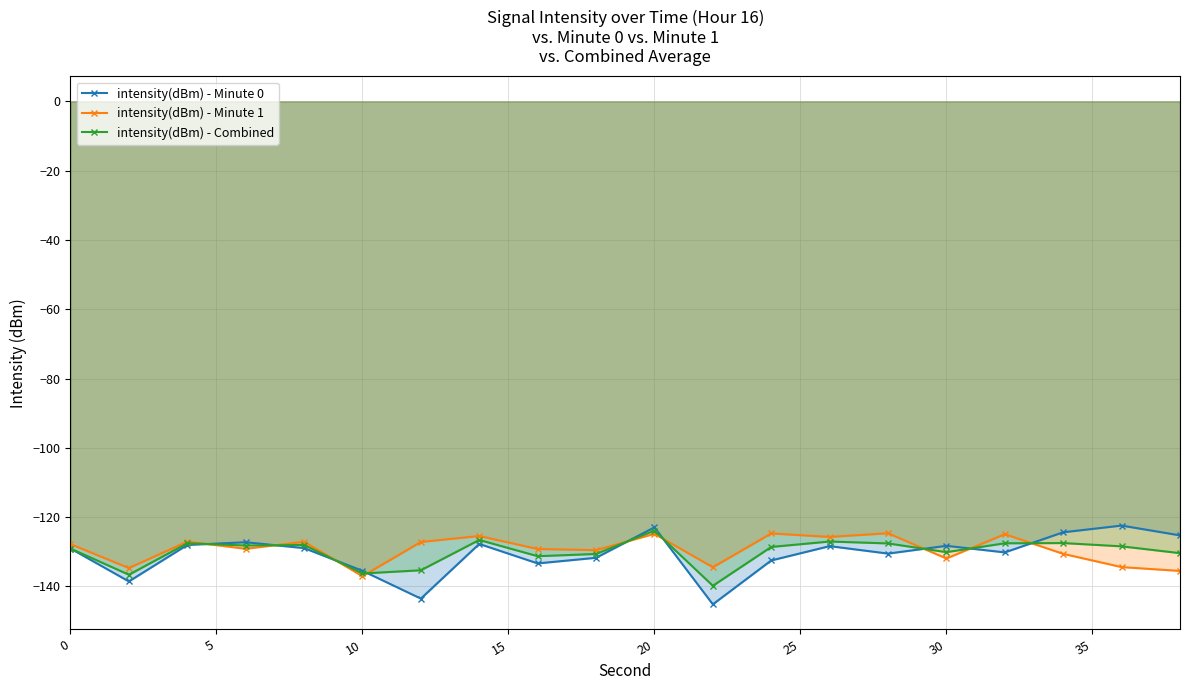

How many data points in intensity(dBm) - Combined are less than -128?

13